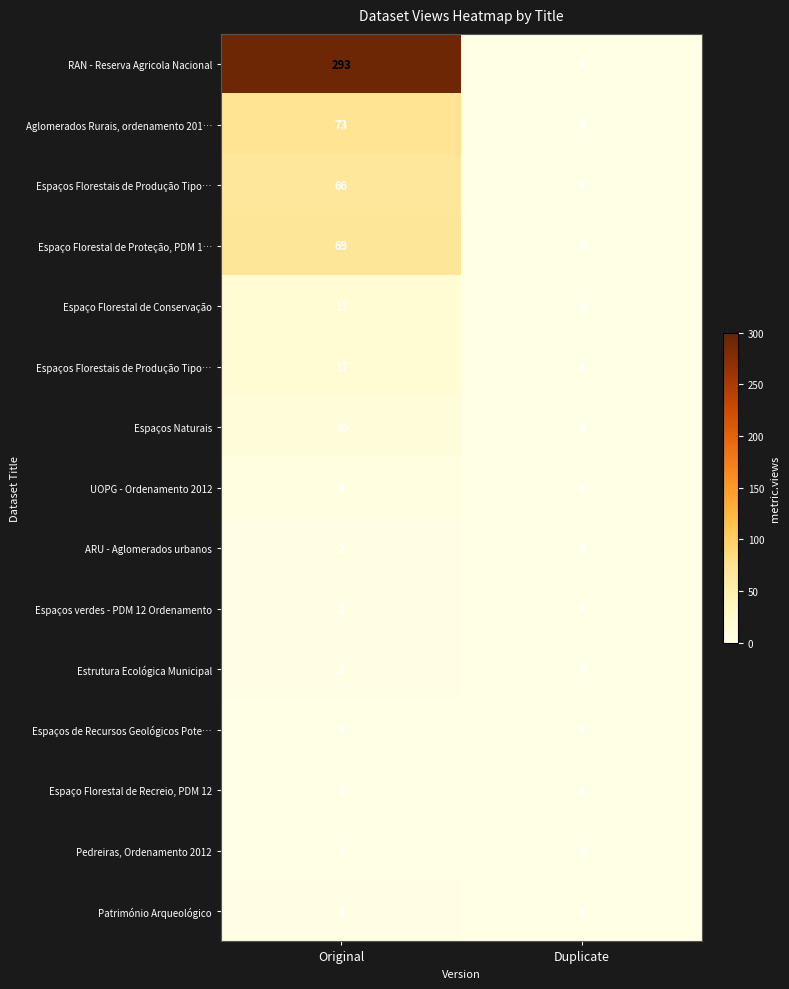

What is the greatest value displayed?

293